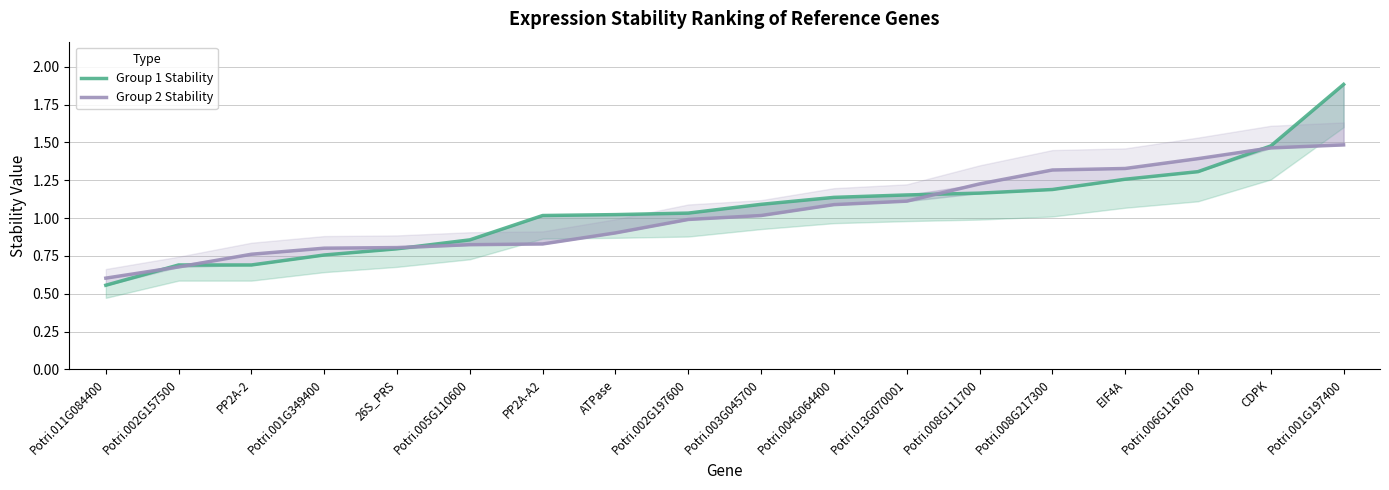

Where is Group 1 Stability nearest to the value 1?

PP2A-A2